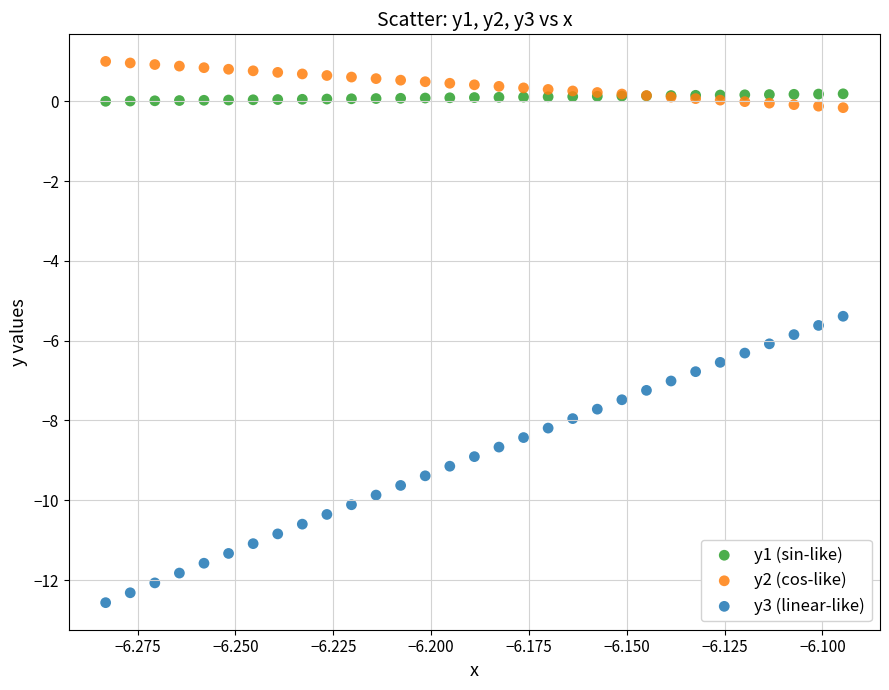

Across all series, what Y value is closest to -5?

-5.4